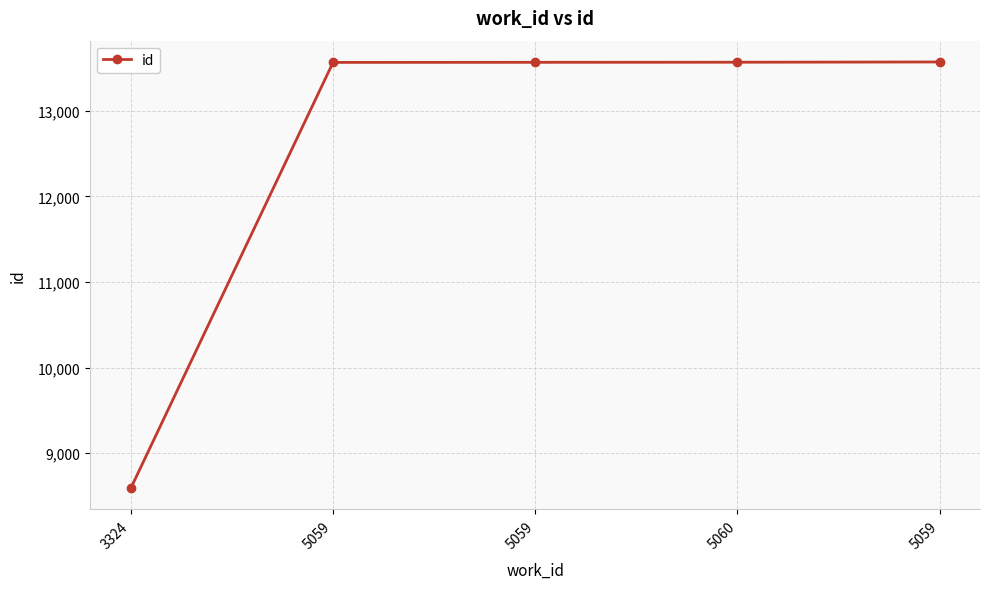

True or false: there are more than 2 points higher than both neighbors.

False